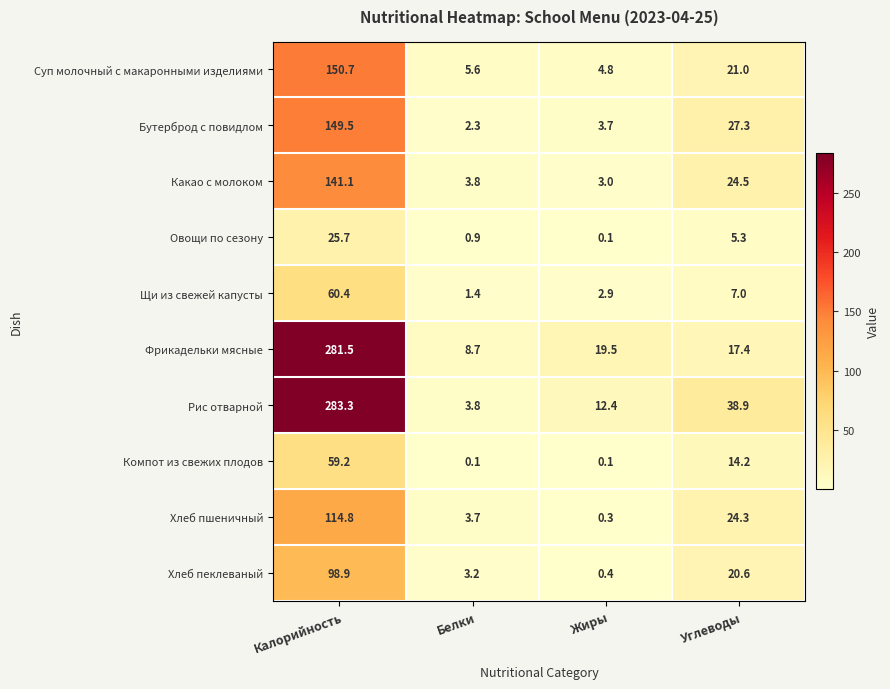

What is the average value of the Щи из свежей капусты series?

17.9